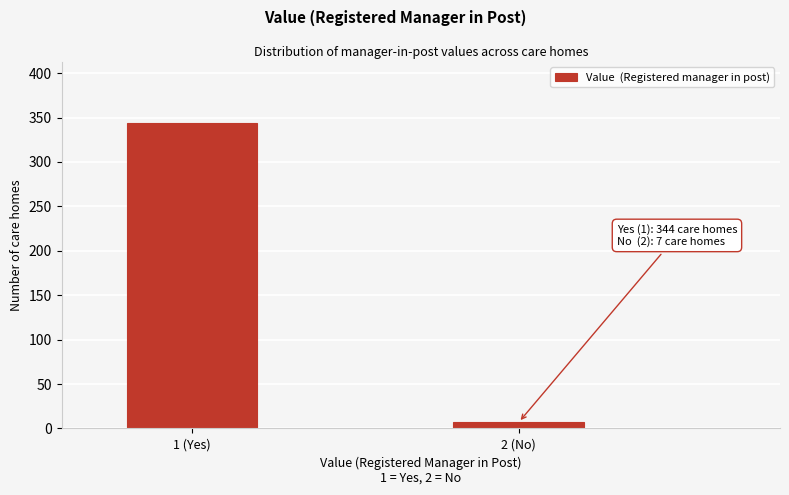

Reading left to right, list all the values displayed in this chart.

344	7